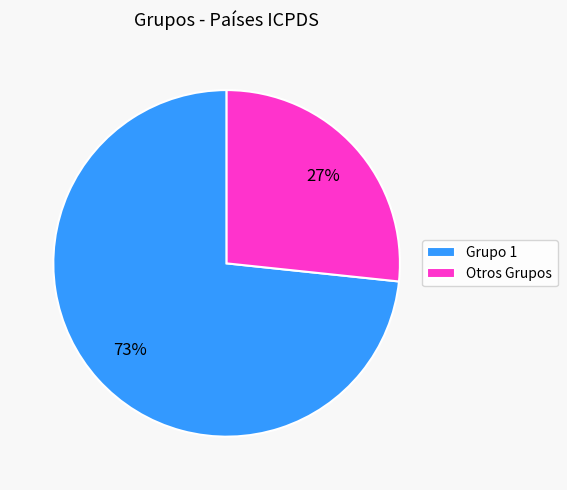

To the nearest percent, what is the combined percentage of Otros Grupos and Grupo 1?

100%